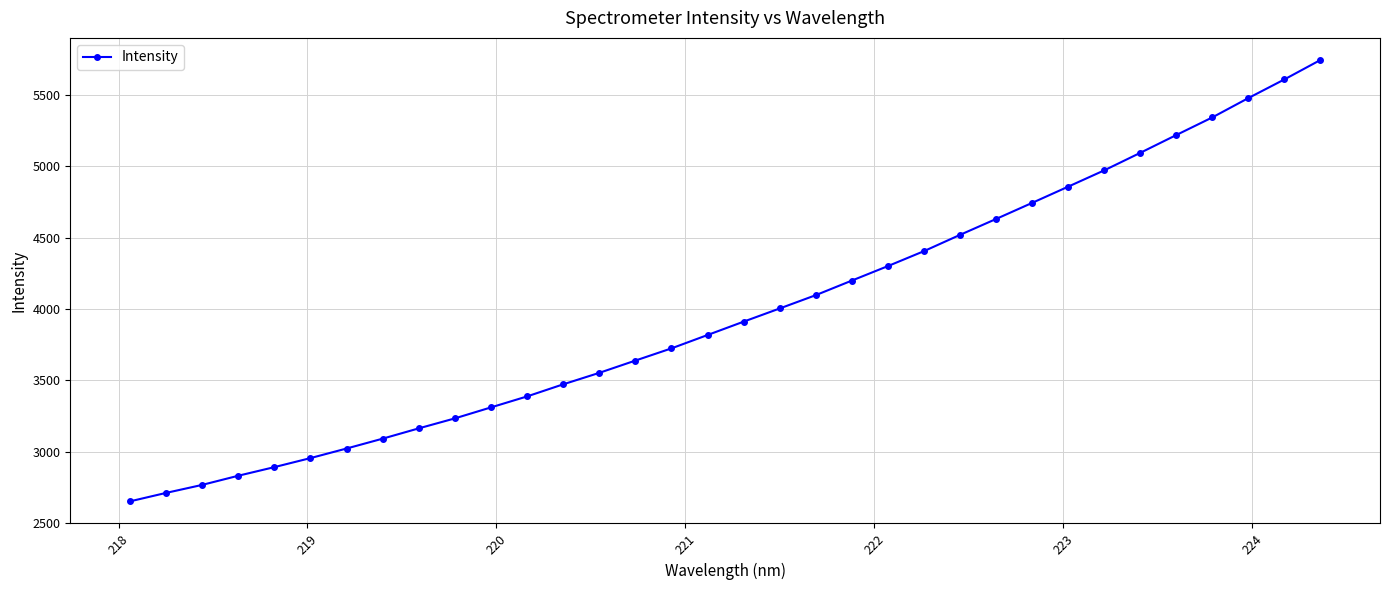

What is the average value?

3981.0